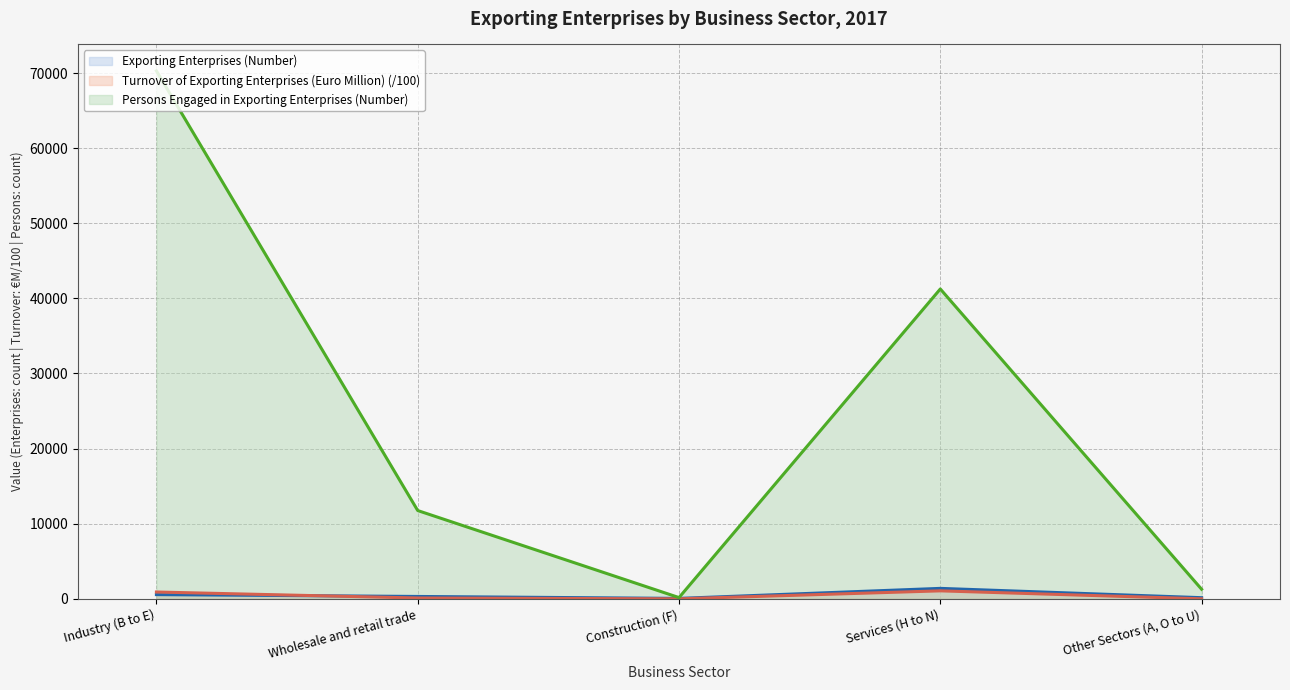

At which label is Turnover of Exporting Enterprises (Euro Million) (/100) (line) closest to 531?

Industry (B to E)